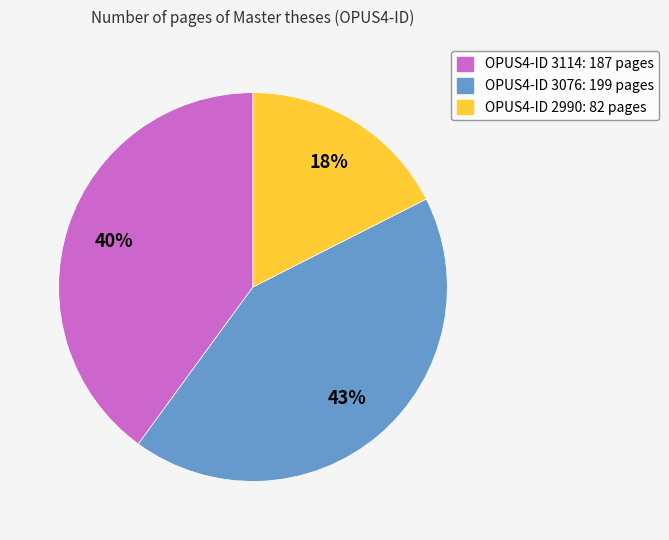

Does any single category account for the majority?

No